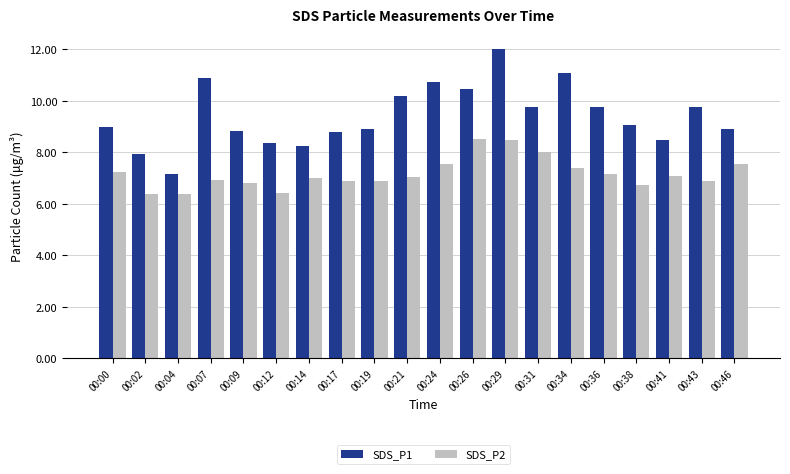

What is the difference between the second highest and second lowest values in the SDS_P2 series?

2.1